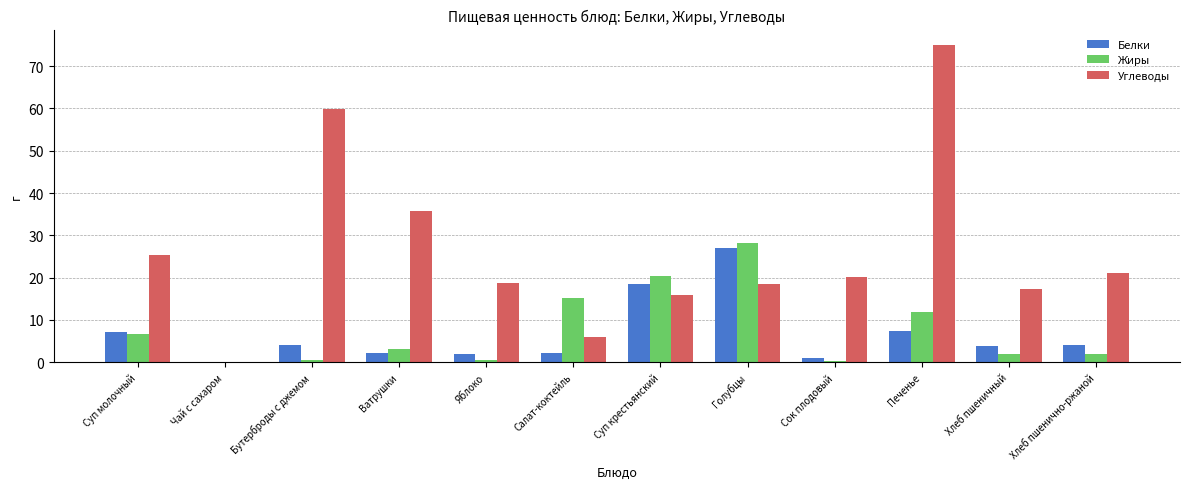

Read the Углеводы value at Печенье.

74.9